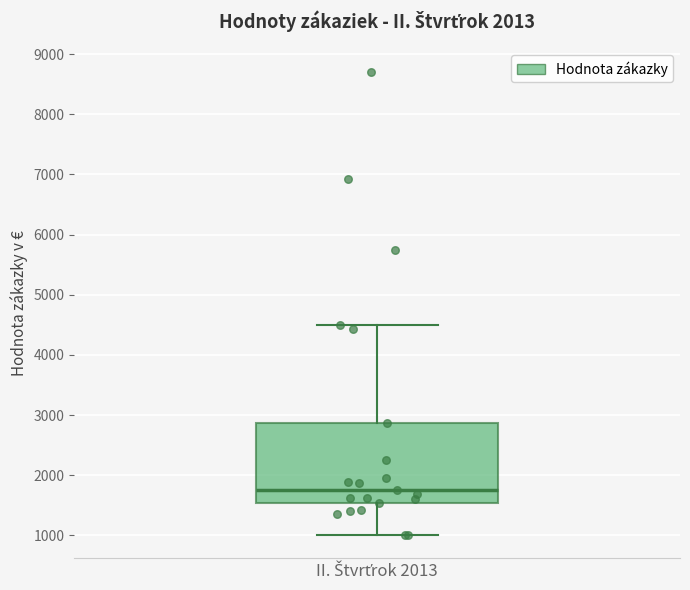

Read this box plot against the y-axis: the position of the median line, the range covered by the box, and the ends of both whiskers. The values are not printed on the chart, so give them approximately, as read against the axis.

median 1800, box 1500 to 2900, whiskers 1000 to 4500